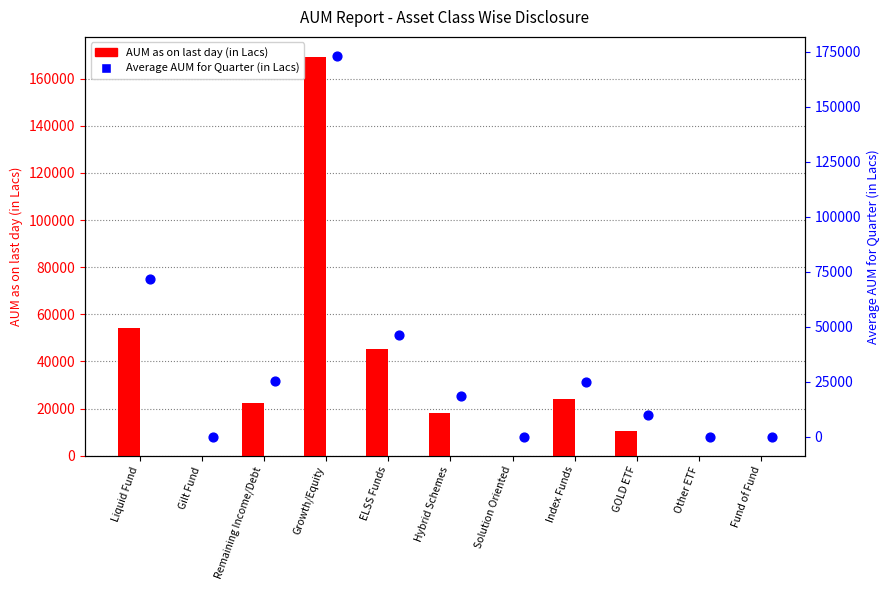

What are all the series names shown in the legend?

AUM as on last day (in Lacs), Average AUM for Quarter (in Lacs)